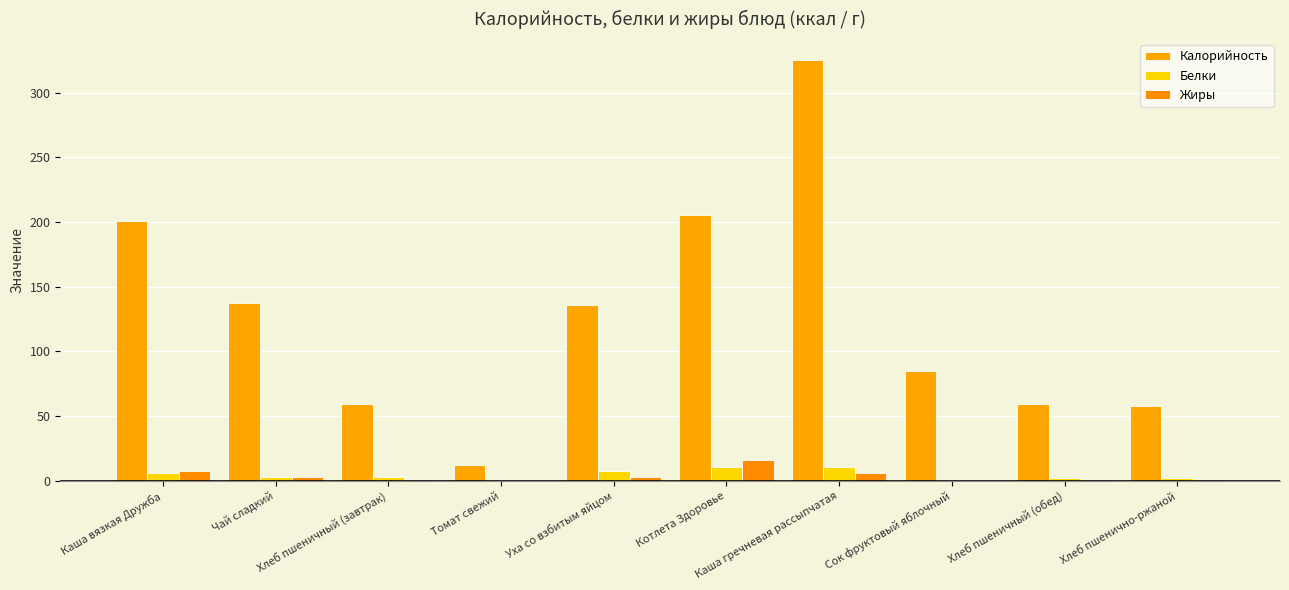

What is the difference between the maximum and minimum values in the Жиры series?

16.0